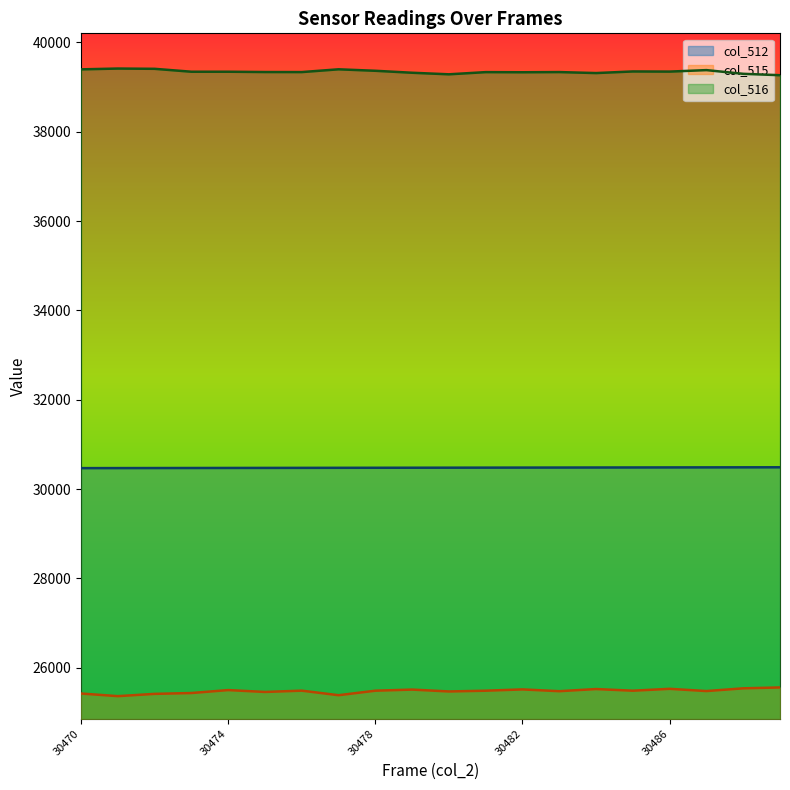

Which series has the widest spread of values?

col_515